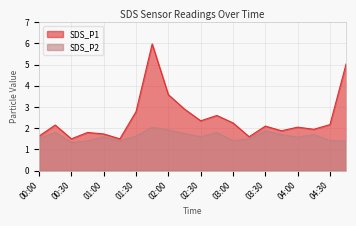

How many lines are shown in the chart?

2